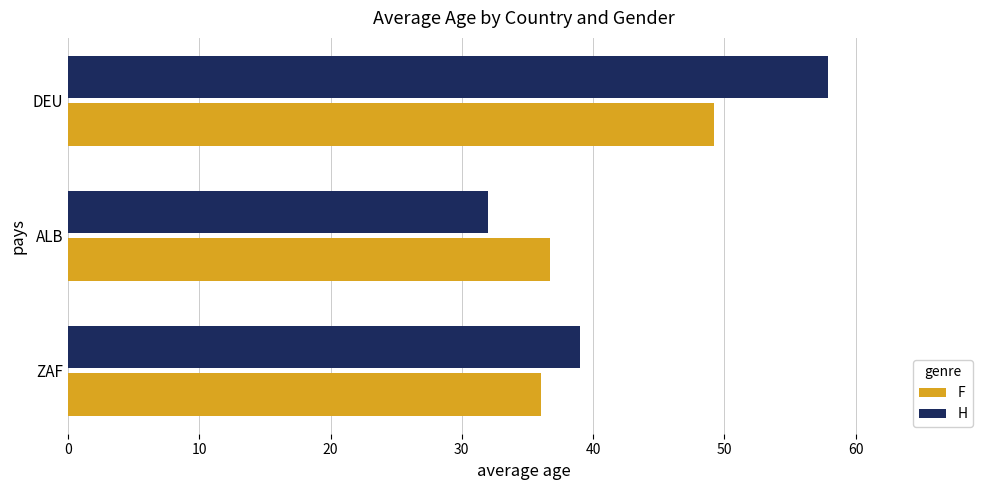

What is the difference between the highest and lowest values at DEU?

8.7